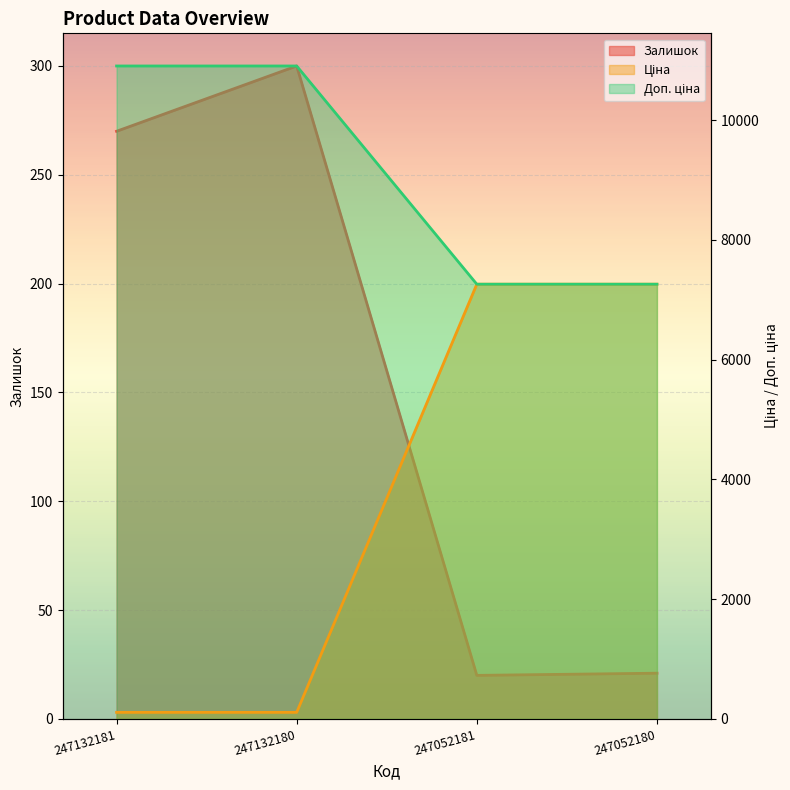

At 247052181, list the series in order from smallest to largest.

Залишок, Ціна, Доп. ціна